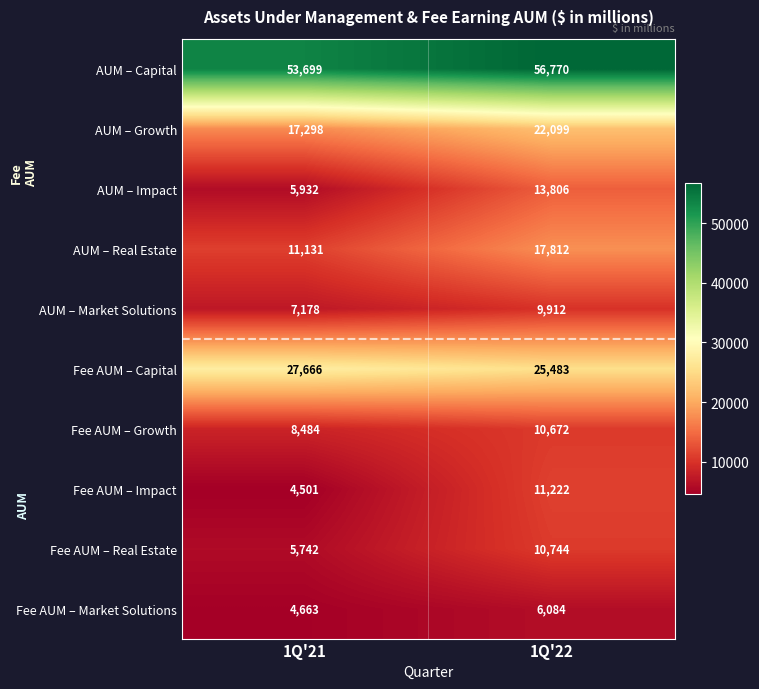

At 1Q'21, list the series in order from largest to smallest.

AUM – Capital, Fee AUM – Capital, AUM – Growth, AUM – Real Estate, Fee AUM – Growth, AUM – Market Solutions, AUM – Impact, Fee AUM – Real Estate, Fee AUM – Market Solutions, Fee AUM – Impact